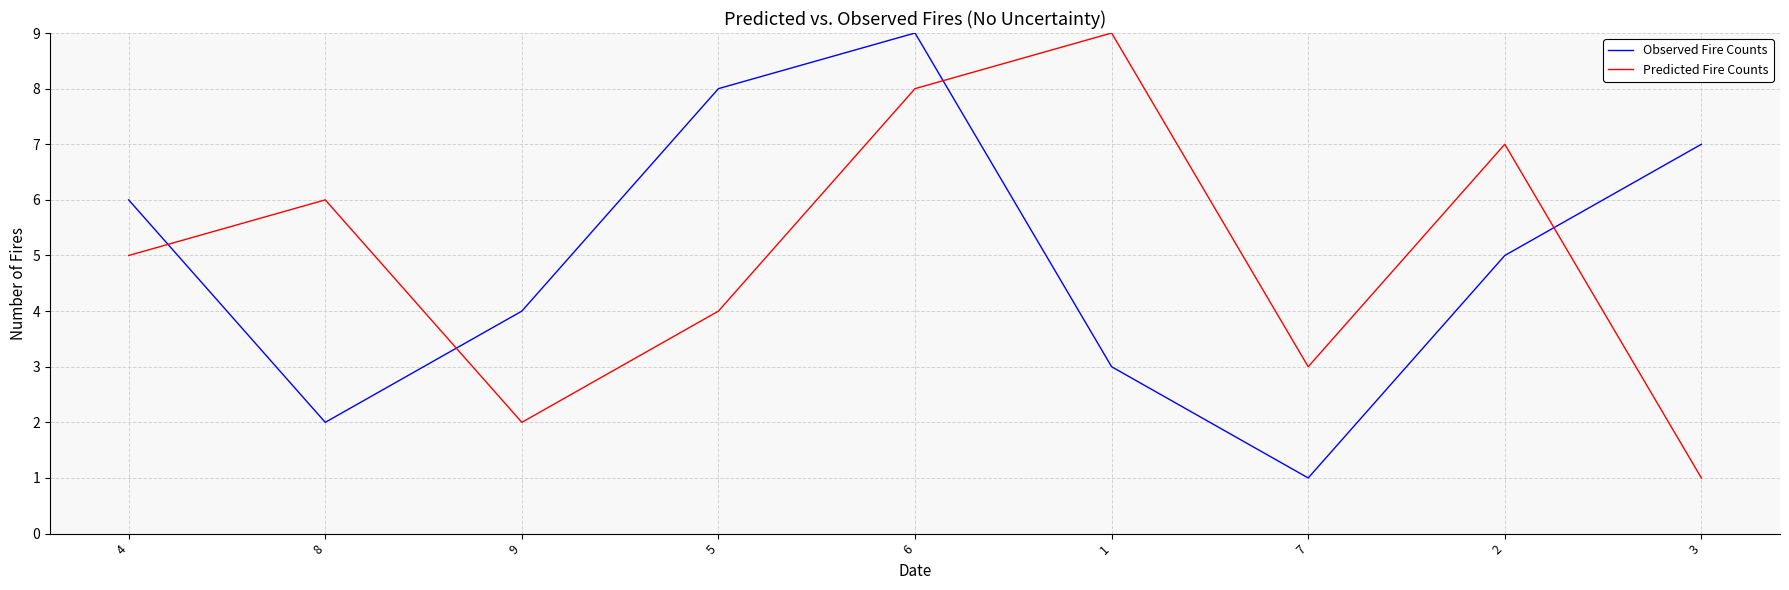

At which label does Observed Fire Counts reach its minimum?

7